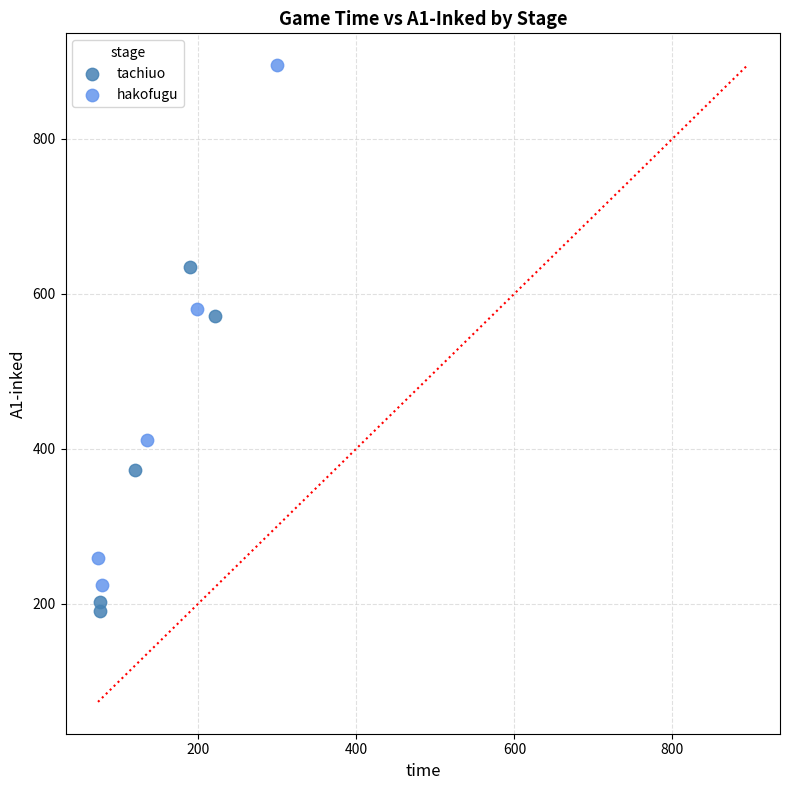

Which series has the widest spread of Y values?

hakofugu